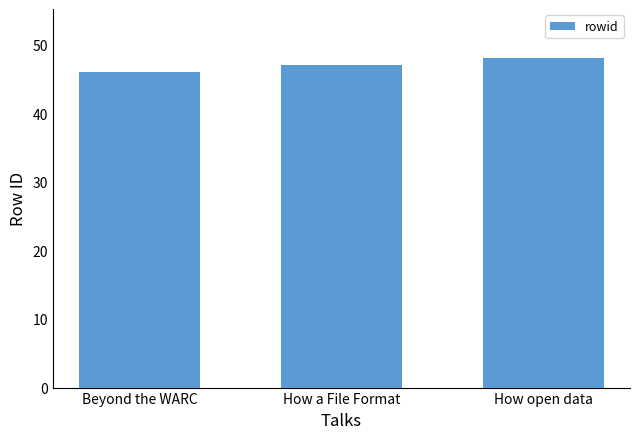

Rank the categories by value from highest to lowest.

How open data, How a File Format, Beyond the WARC